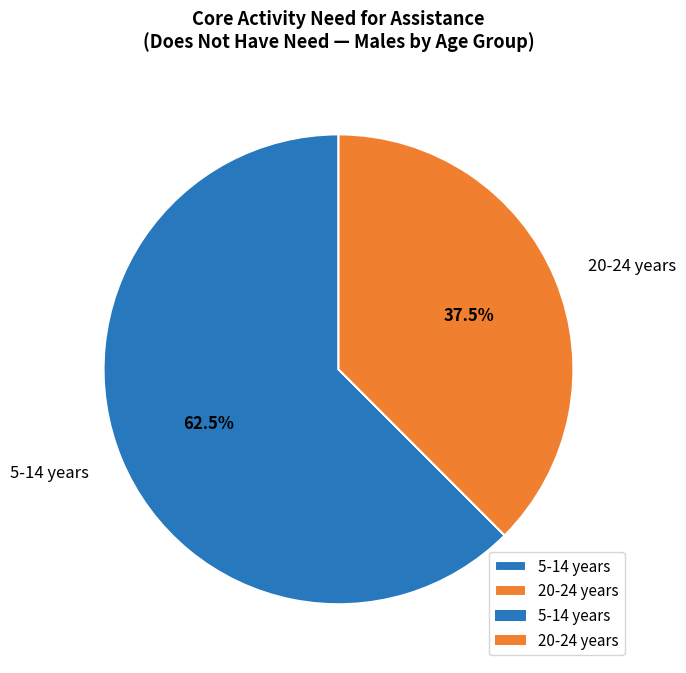

Approximately how many times larger is the value at 5-14 years compared to 20-24 years?

1.7